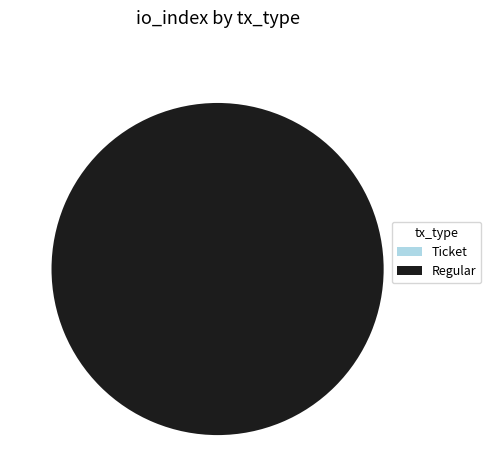

Count the number of slices in the pie.

2